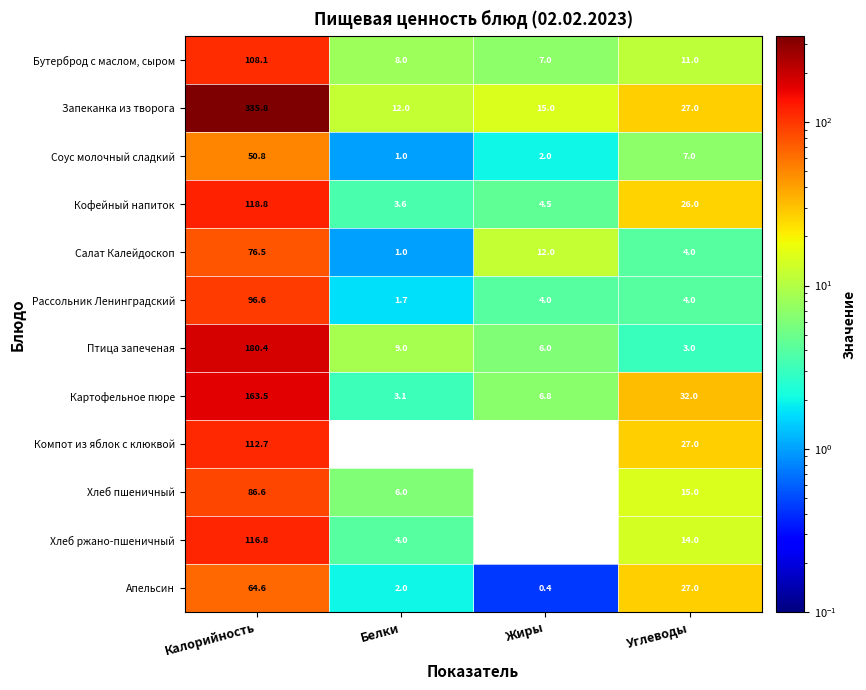

At which category is the sum across all series the highest?

Калорийность